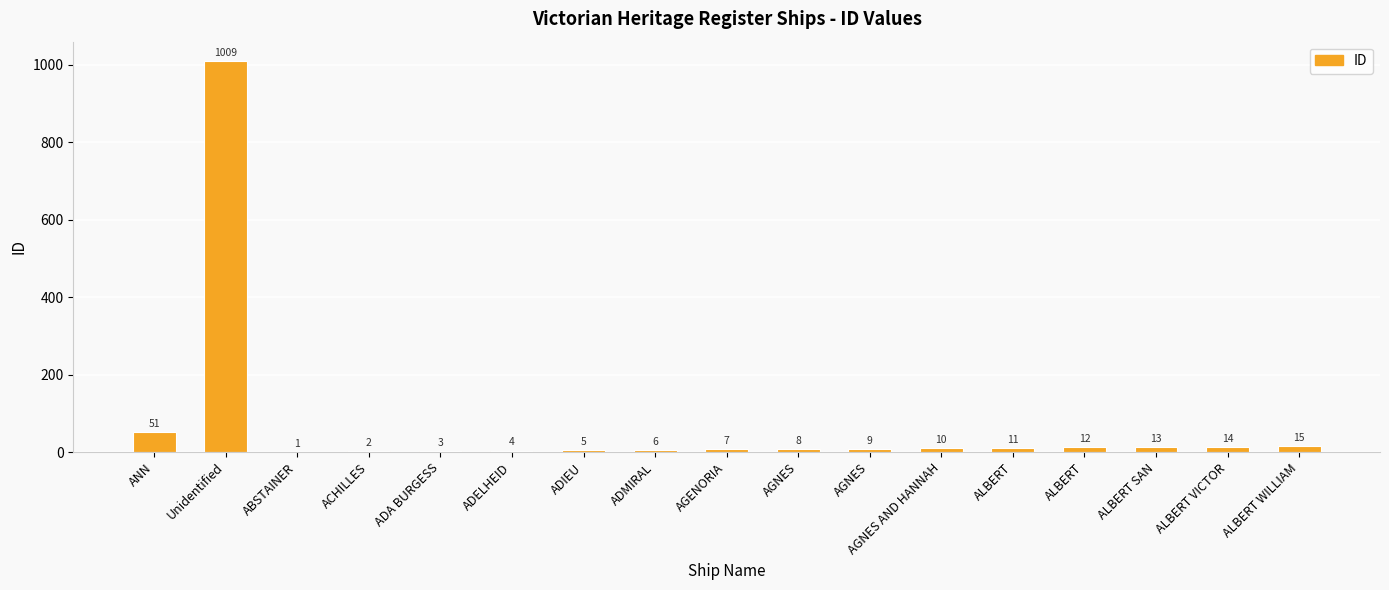

Between ALBERT and ADA BURGESS, which is larger?

ALBERT